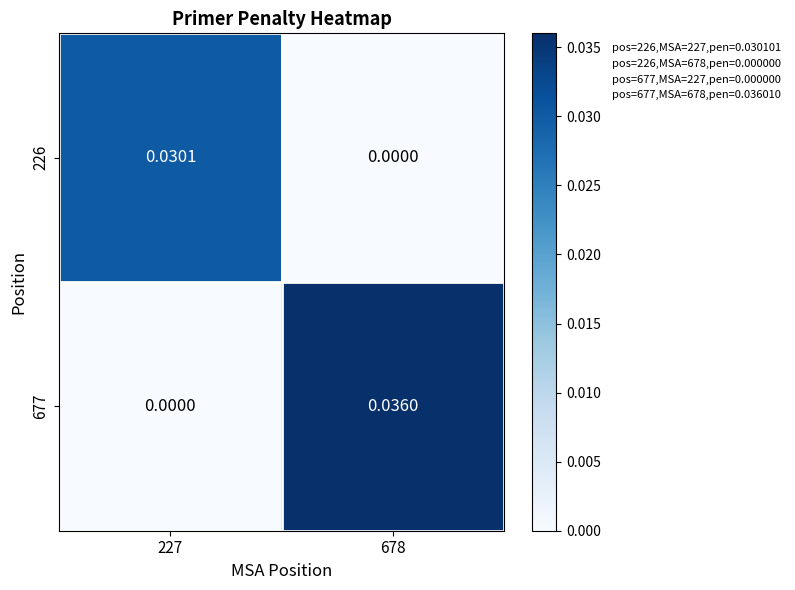

Is the value of 677 at 678 greater than the value of 226 at 227?

Yes